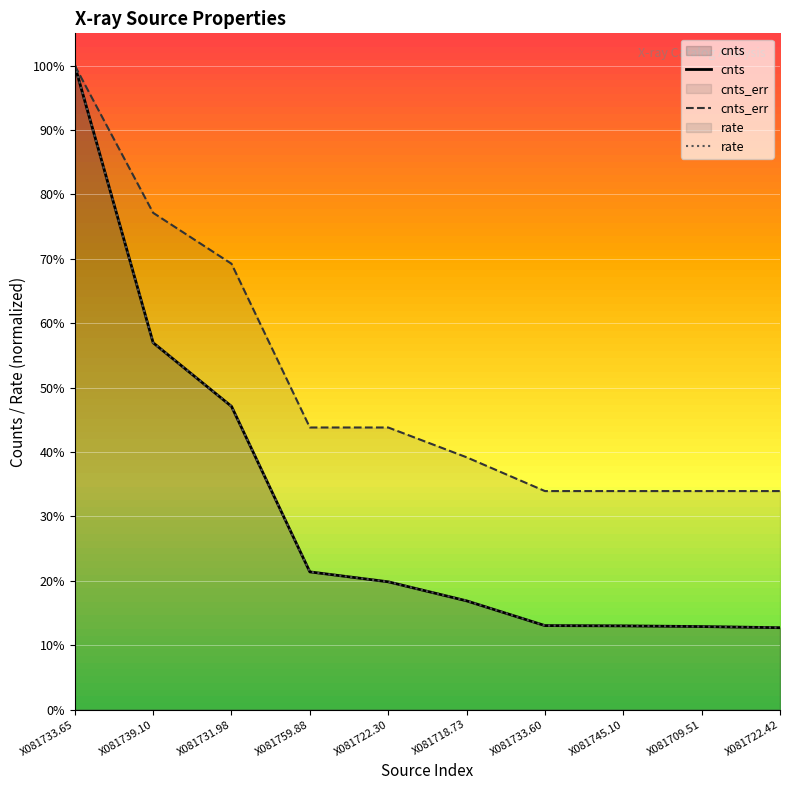

Rank the categories by cnts value from highest to lowest.

X081733.65, X081739.10, X081731.98, X081759.88, X081722.30, X081718.73, X081733.60, X081745.10, X081709.51, X081722.42